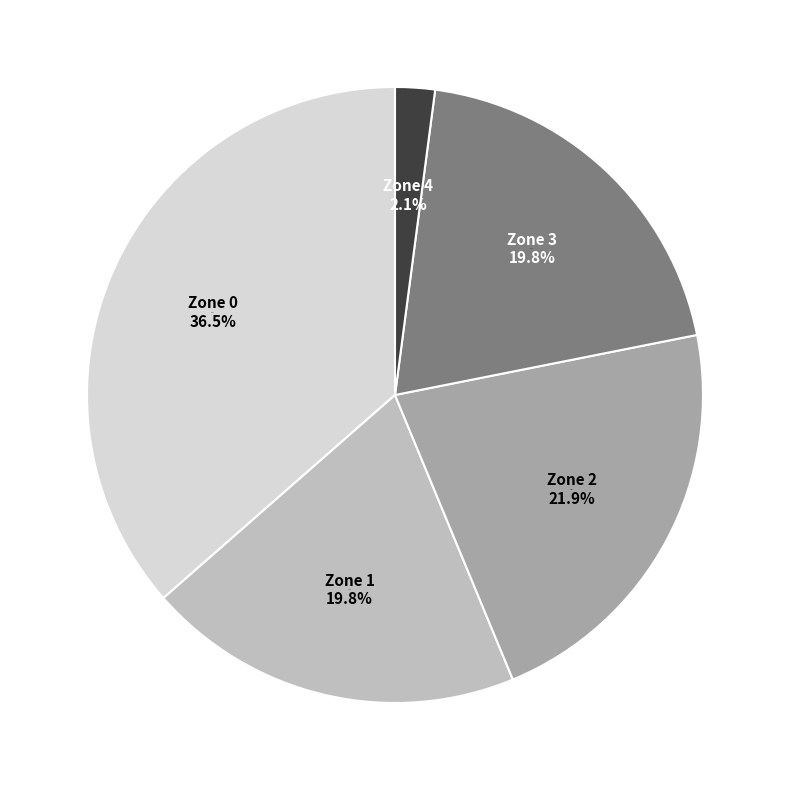

Which slice is the smallest?

Zone 4